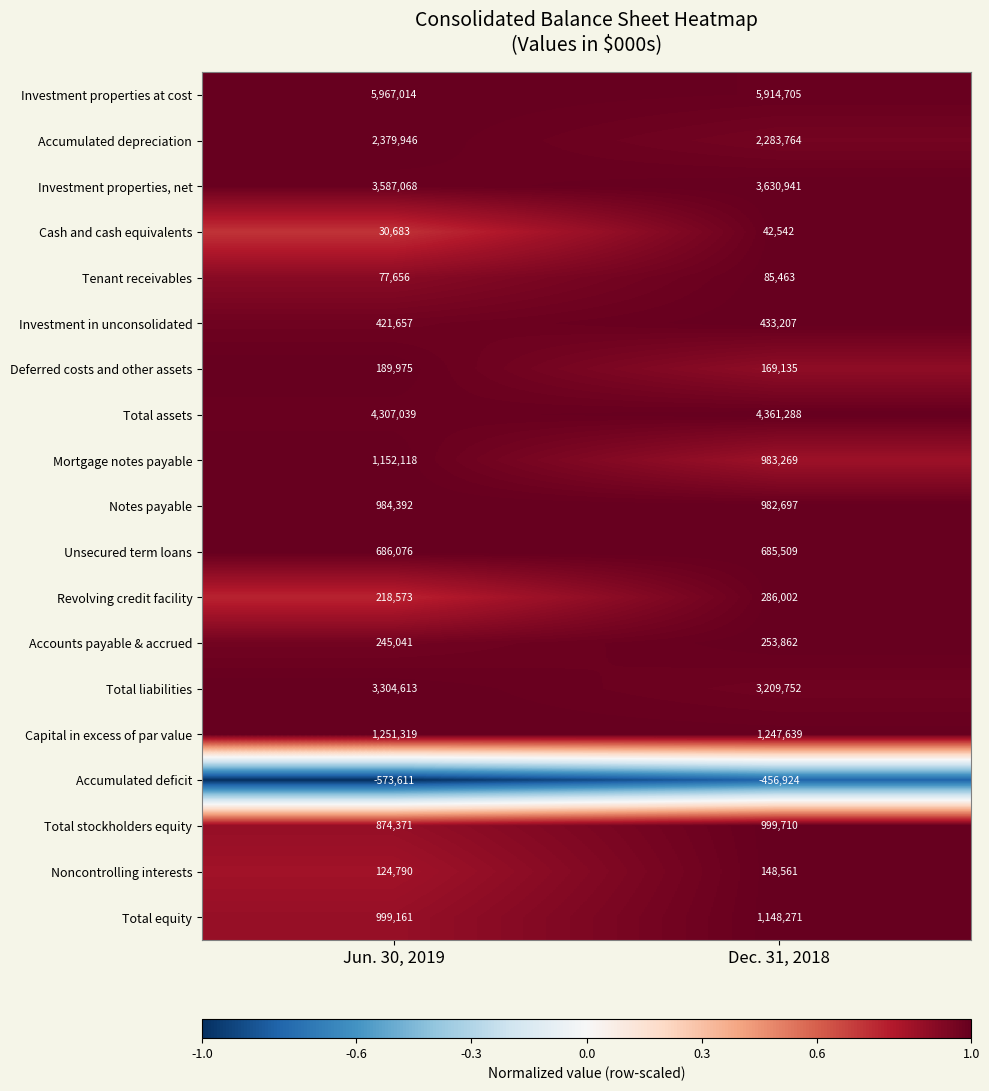

Which series changed the most between Jun. 30, 2019 and Dec. 31, 2018?

Mortgage notes payable